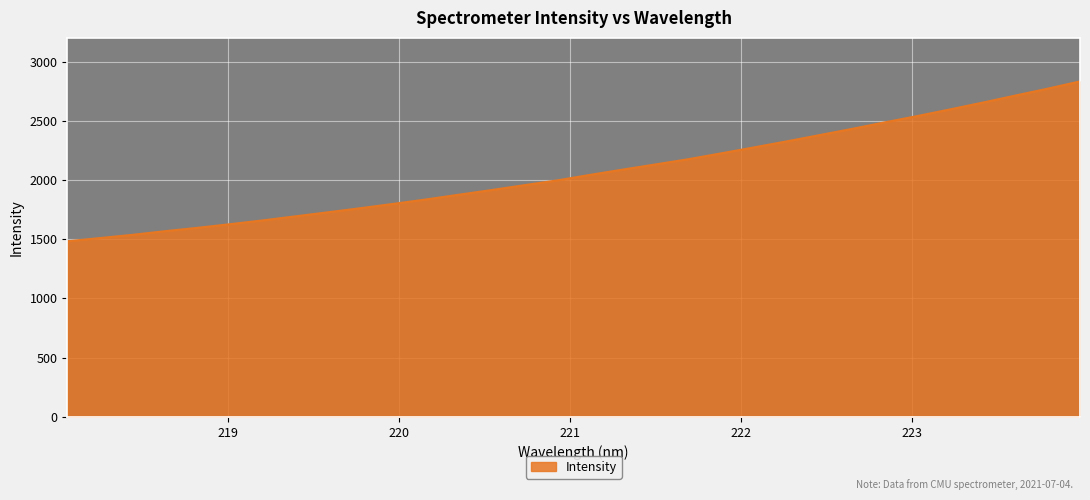

What is the difference between the maximum and minimum values?

1349.6